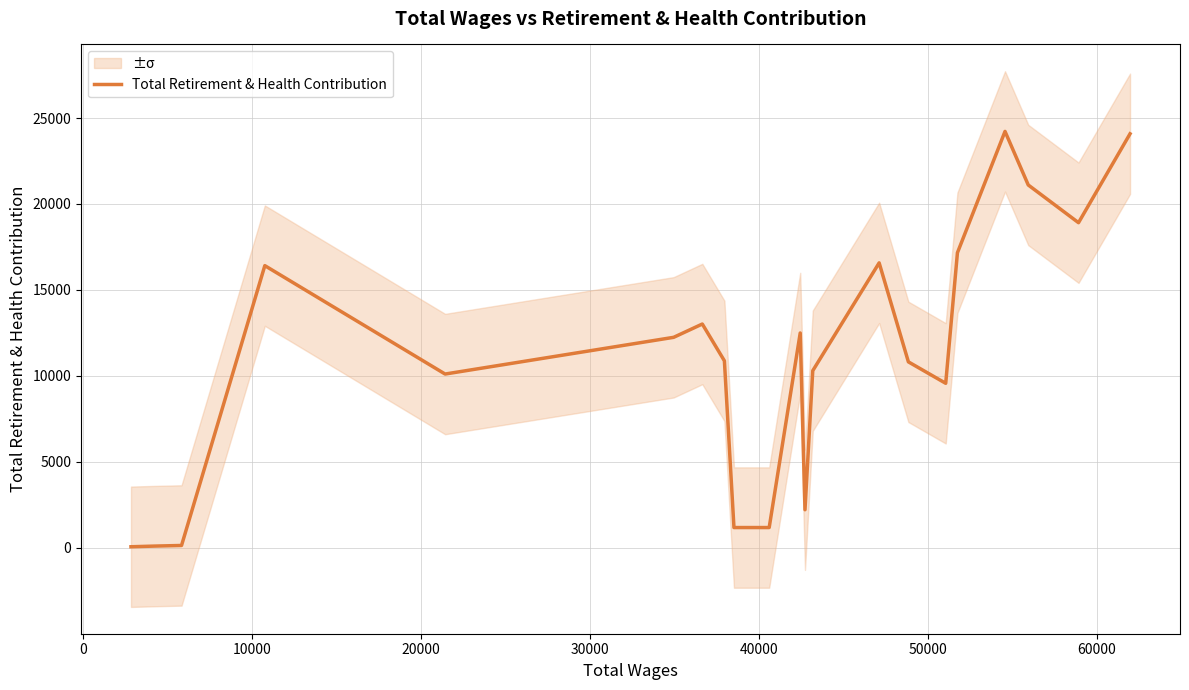

Count the number of values greater than 10879.

10